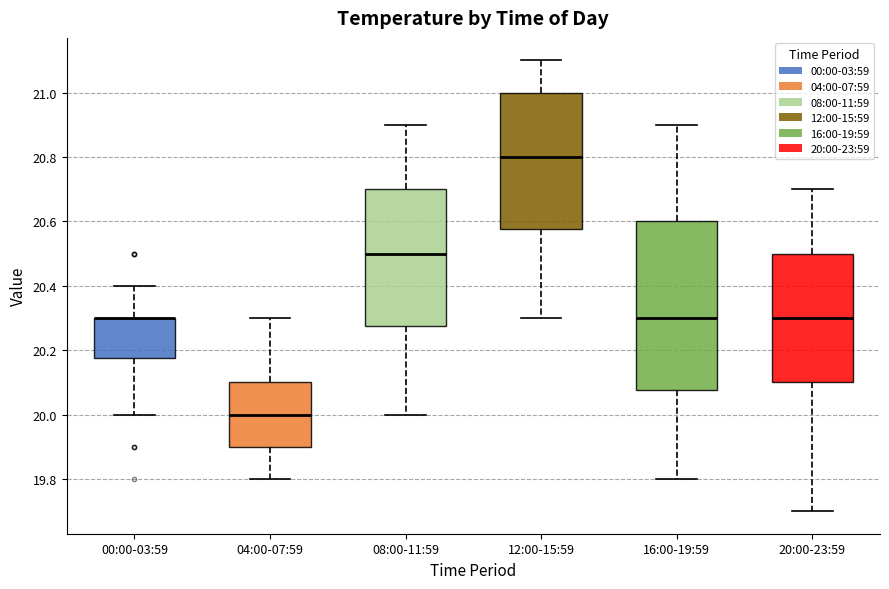

Where does the median line of the box for 16:00-19:59 sit on the y-axis? The values are not printed on the chart, so give them approximately, as read against the axis.

20.30